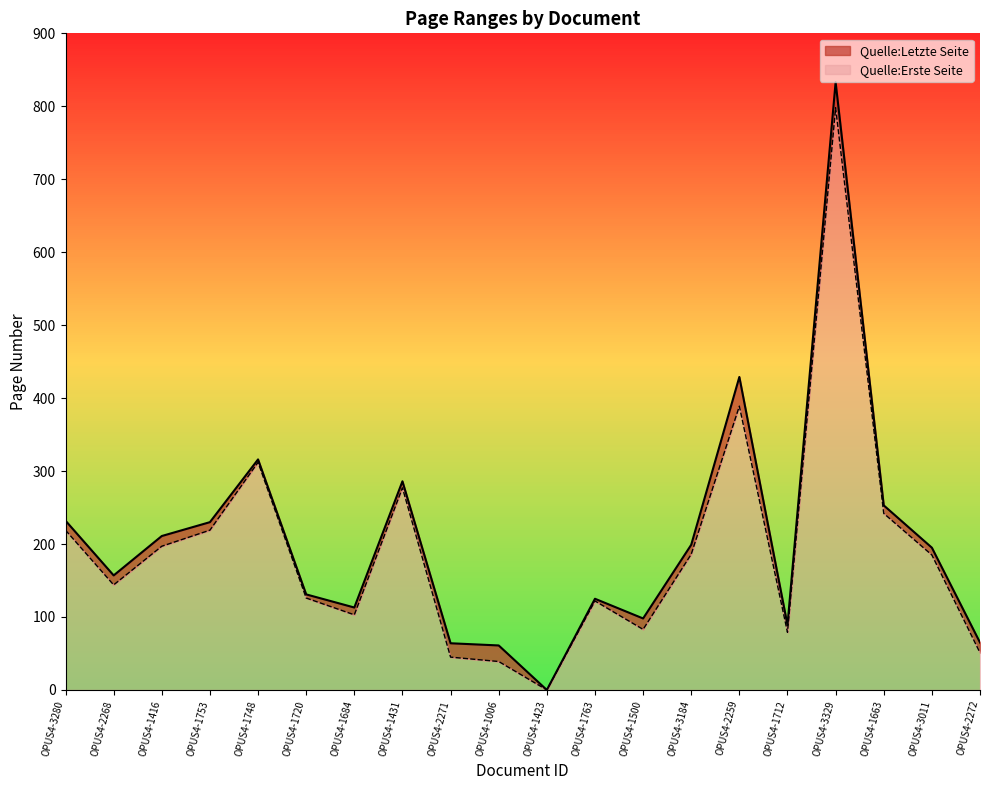

What are all the series names shown in the legend?

Quelle:Letzte Seite, Quelle:Erste Seite